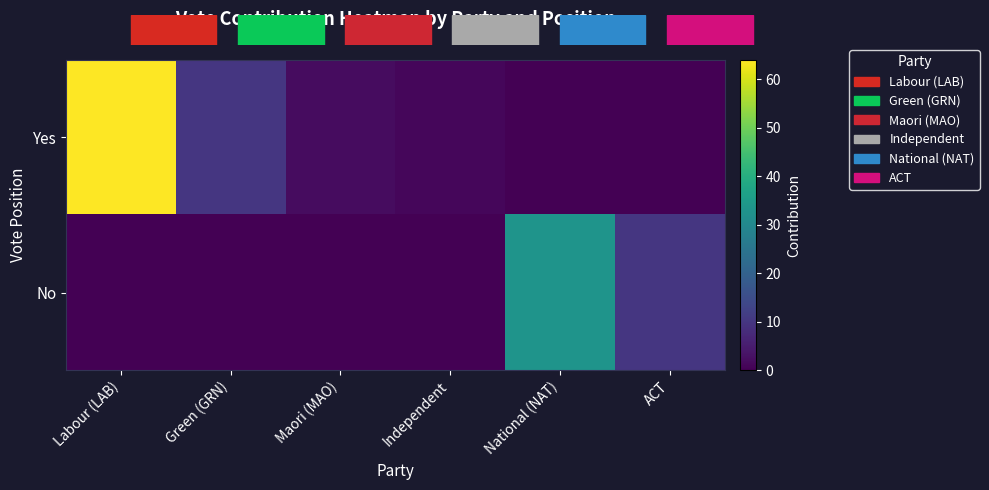

At which category does the chart reach its peak across all series?

Labour (LAB)